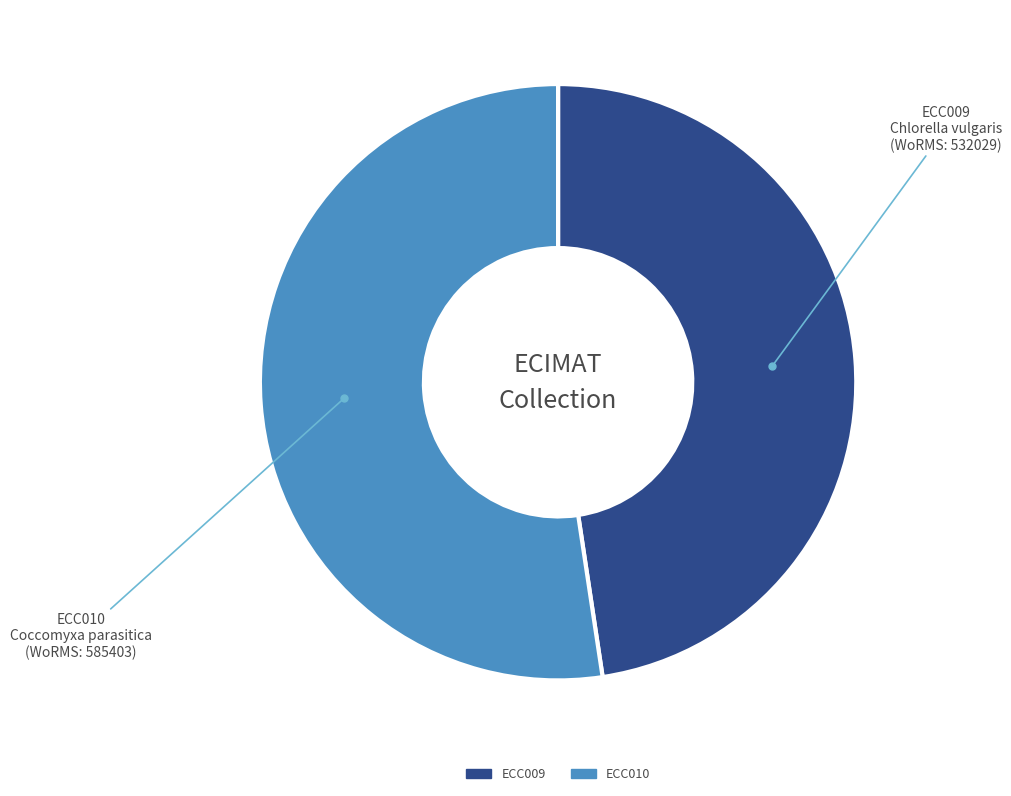

How many segments does this pie chart have?

2